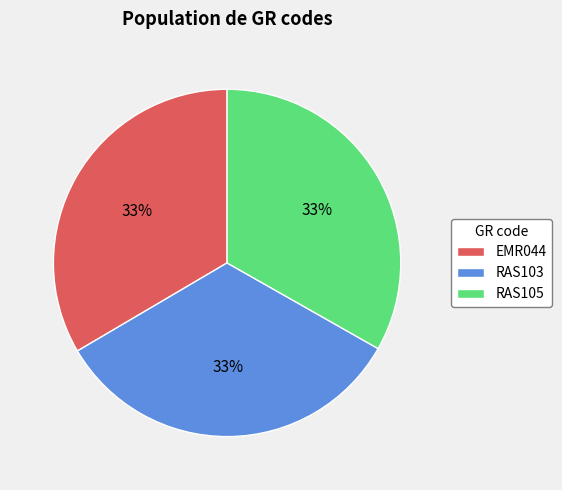

What percentage is the RAS105 slice, to the nearest percent?

33%